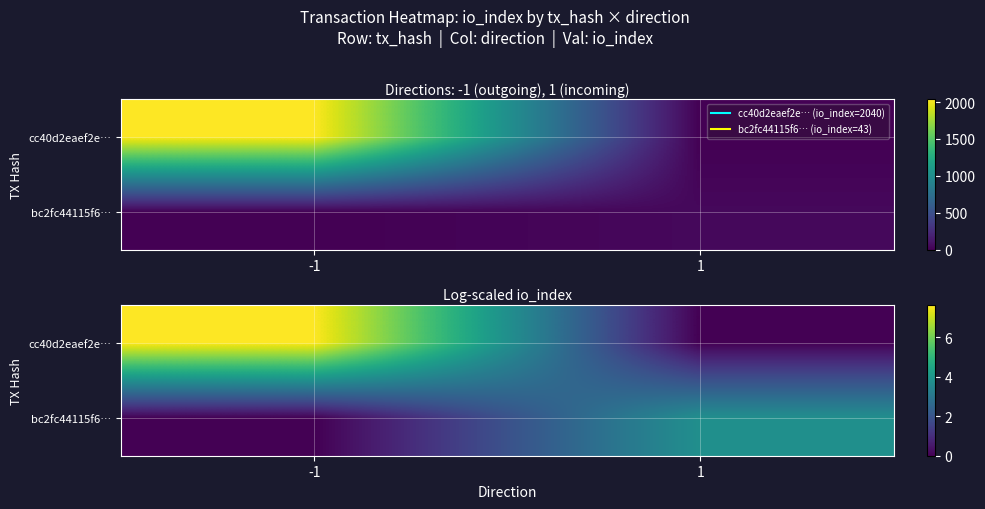

What is the average value of the bc2fc44115f6… series?

1.9